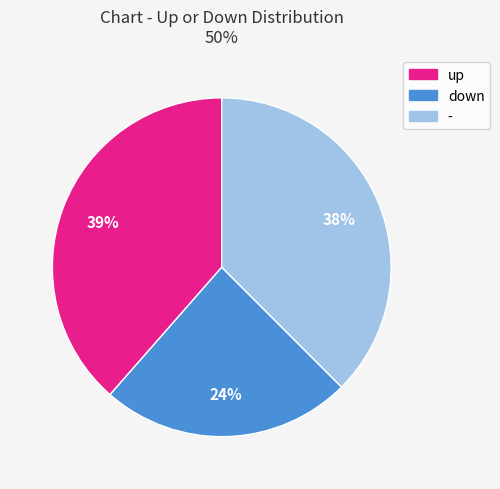

Is down the majority of the pie?

No